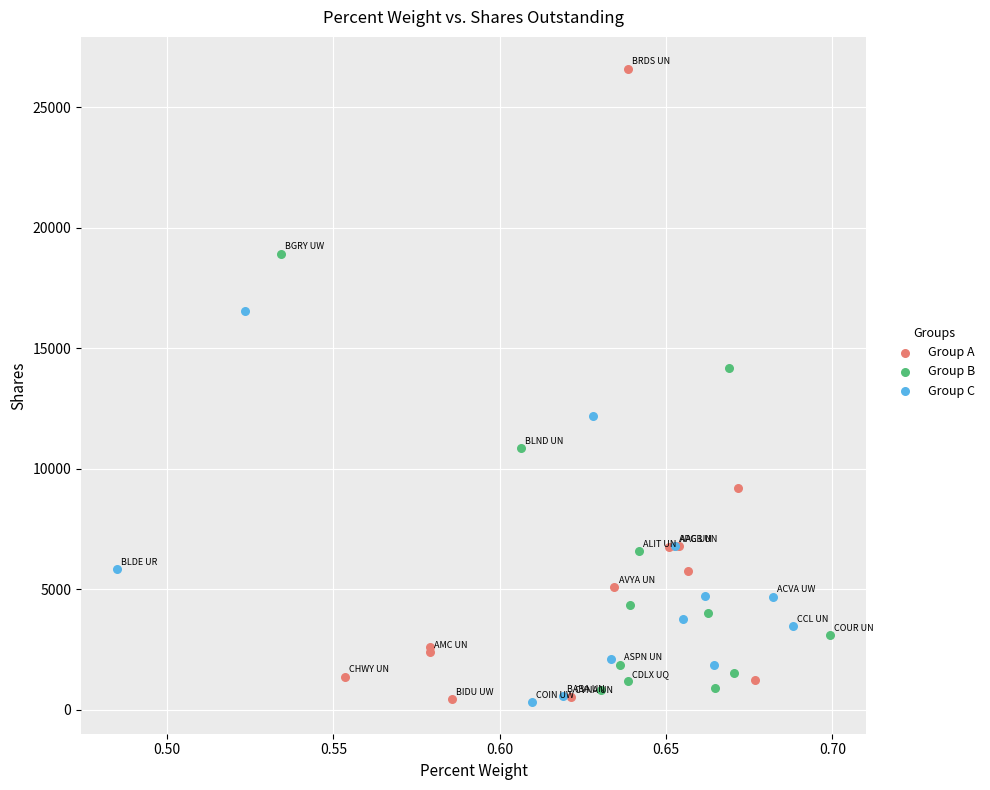

Which series reaches the maximum Y coordinate?

Group A